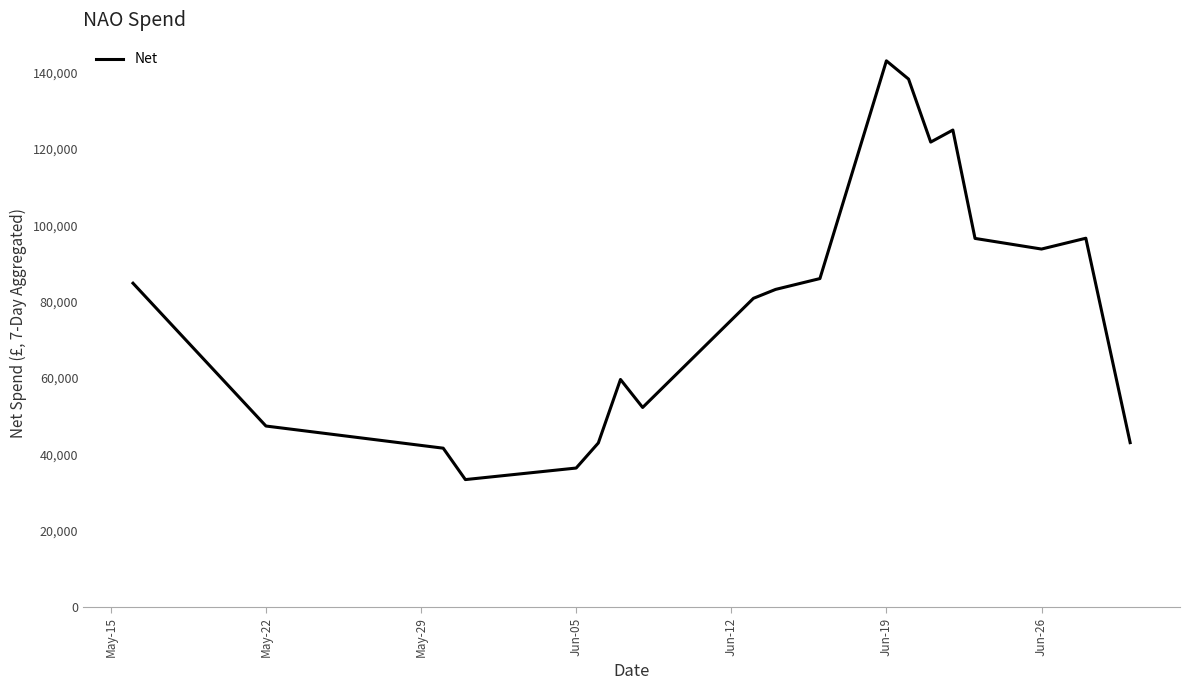

What is the minimum value shown in the chart?

33377.2